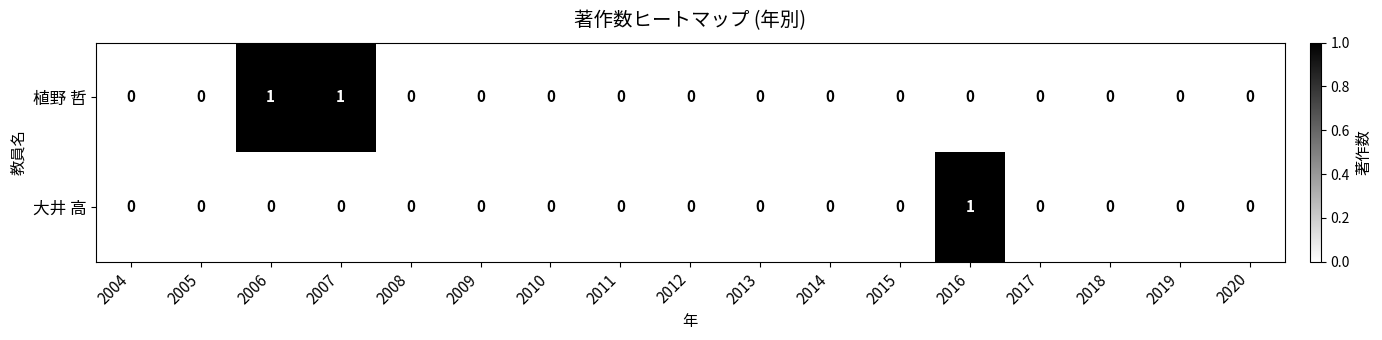

Rank the series by their average value, from highest to lowest.

植野 哲, 大井 高